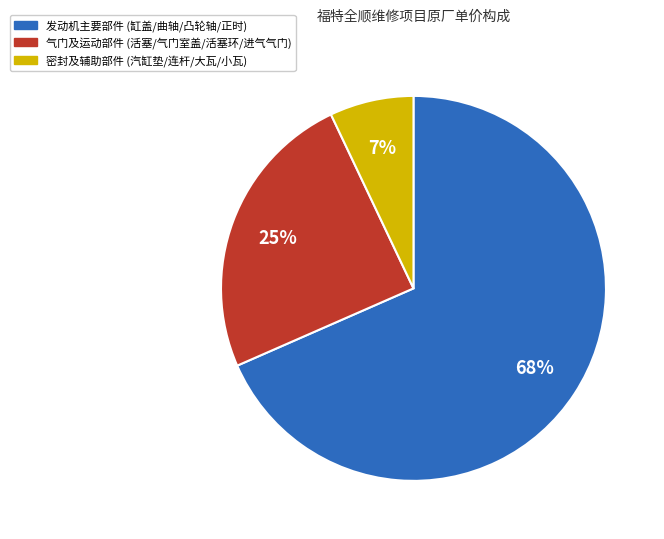

Is there any slice that represents more than half of the pie?

Yes